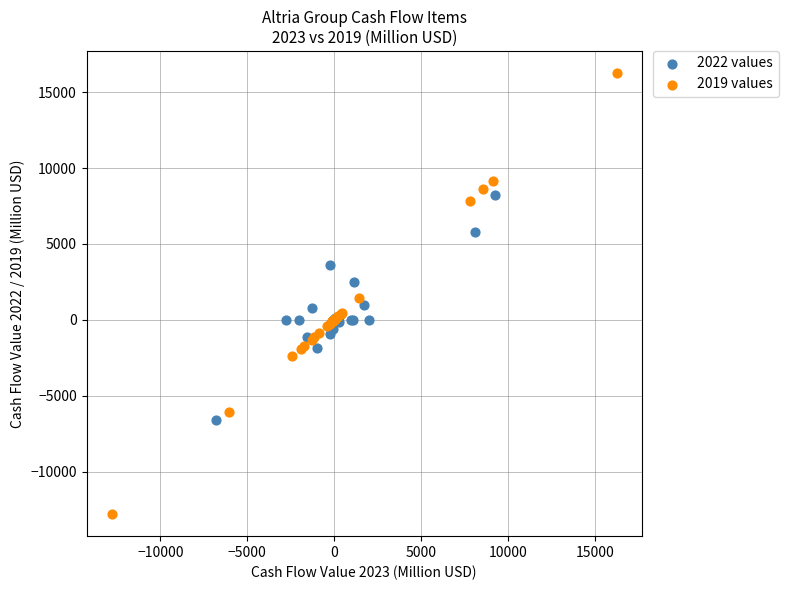

Which series reaches the minimum Y coordinate?

2019 values